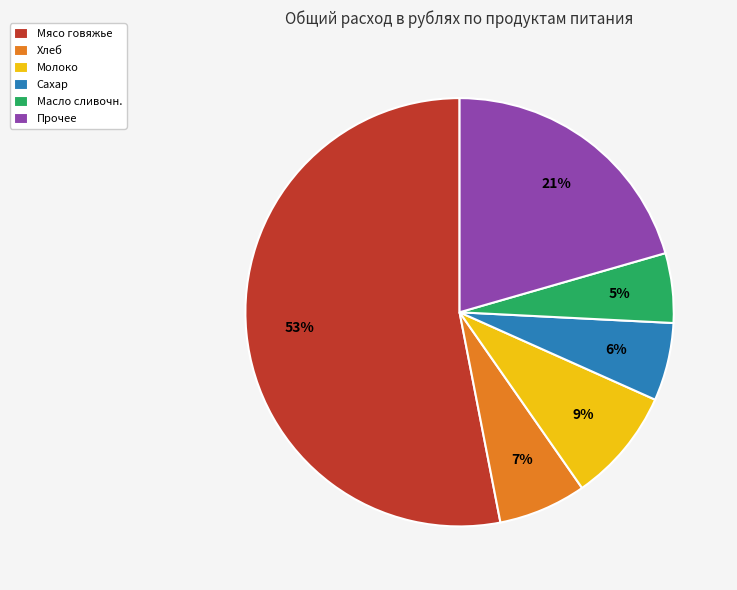

To the nearest percent, what is the average slice percentage?

17%